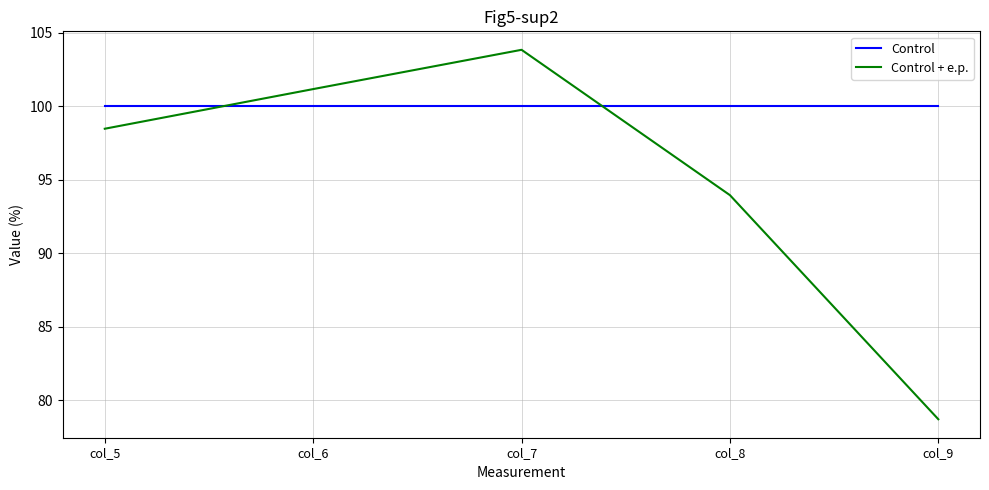

How many times do Control + e.p. and Control cross each other?

2